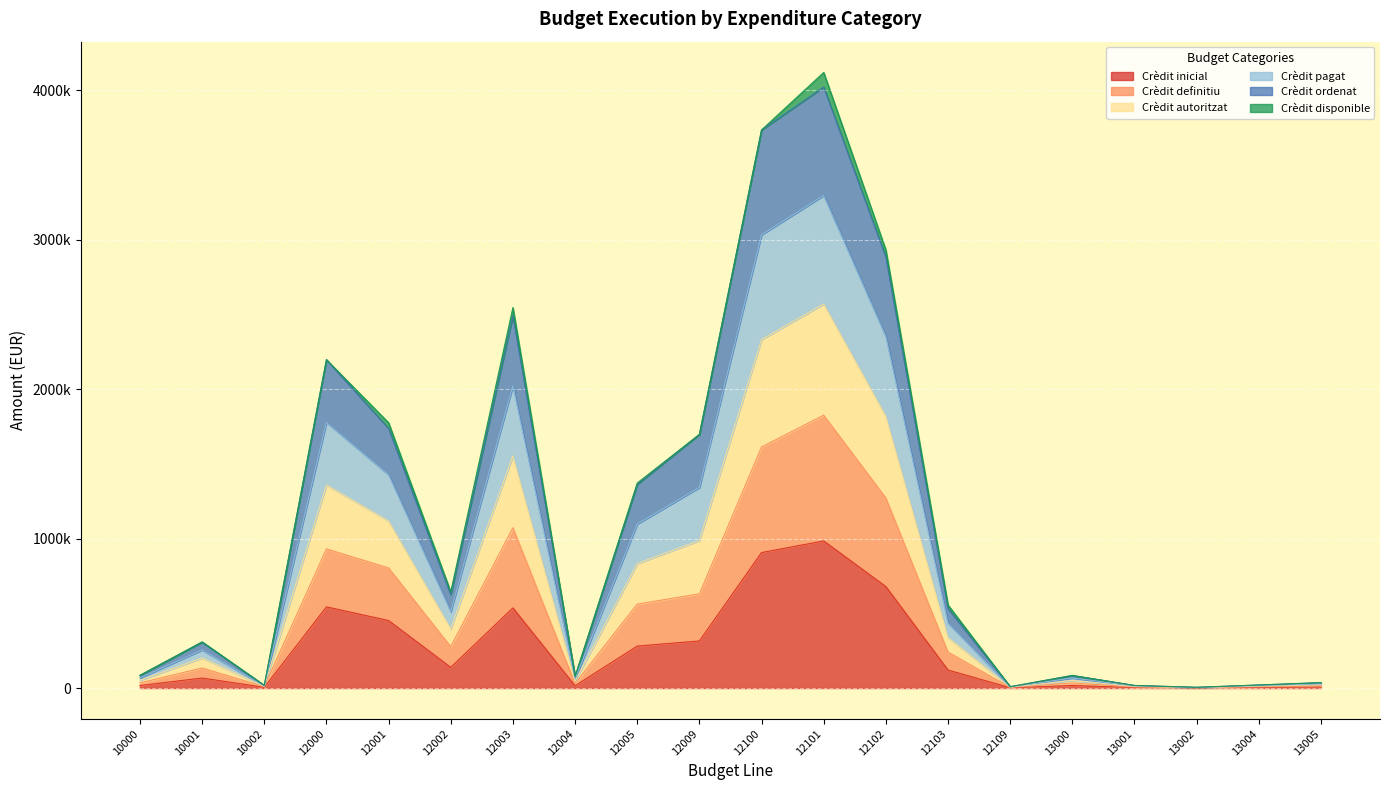

What is the average value of the Crèdit inicial series?

254717.4